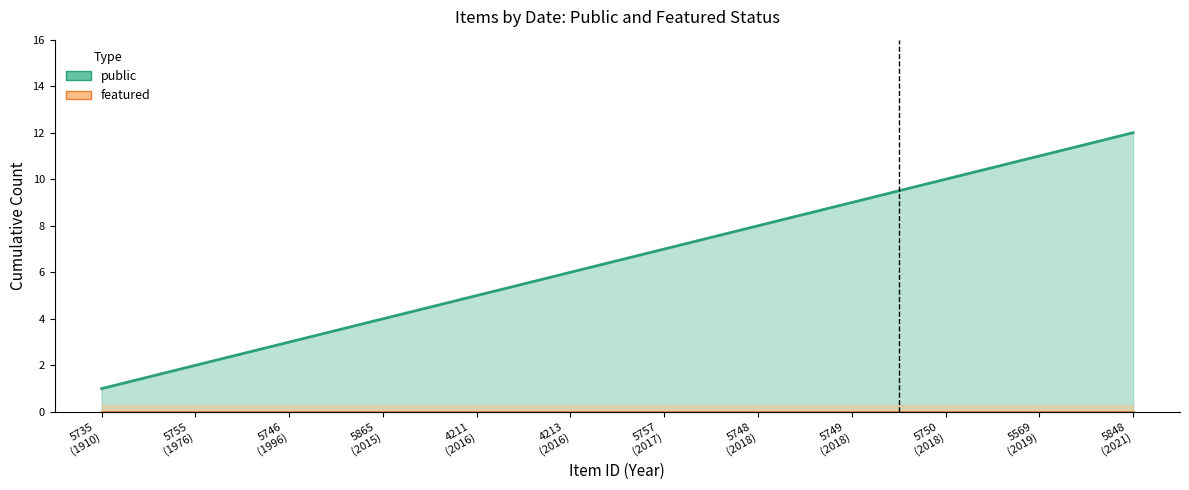

True or false: featured (cumulative) and public (cumulative) intersect in this chart.

False